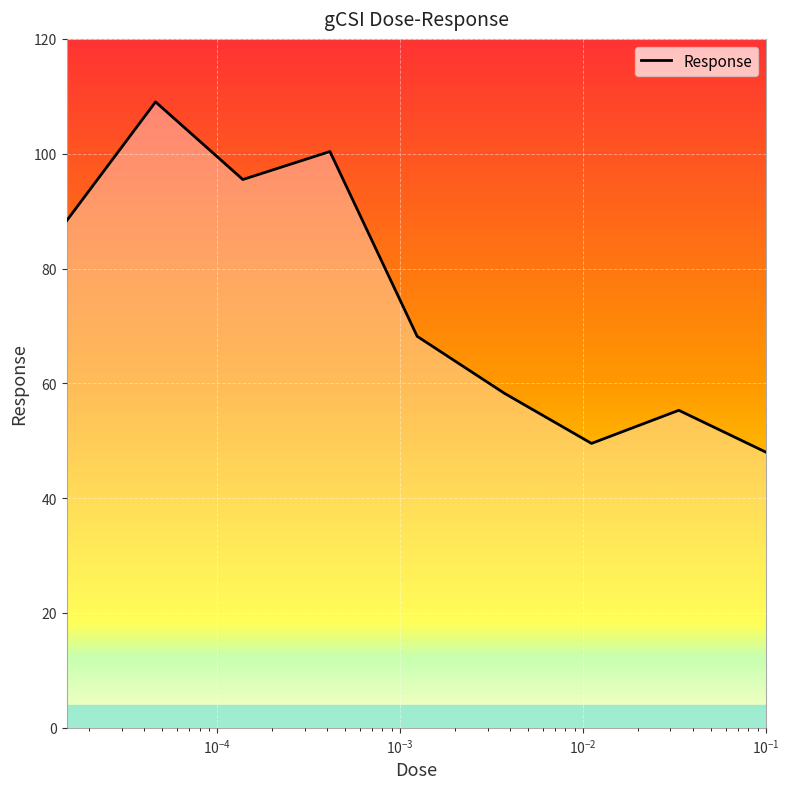

What is the maximum value shown in the chart?

109.0